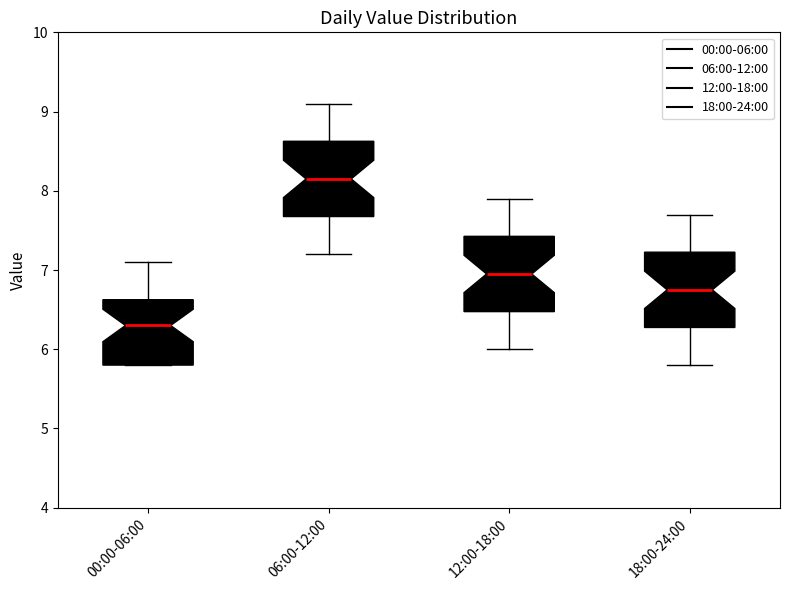

Where does the median line of the box for 06:00-12:00 sit on the y-axis? The values are not printed on the chart, so give them approximately, as read against the axis.

8.2